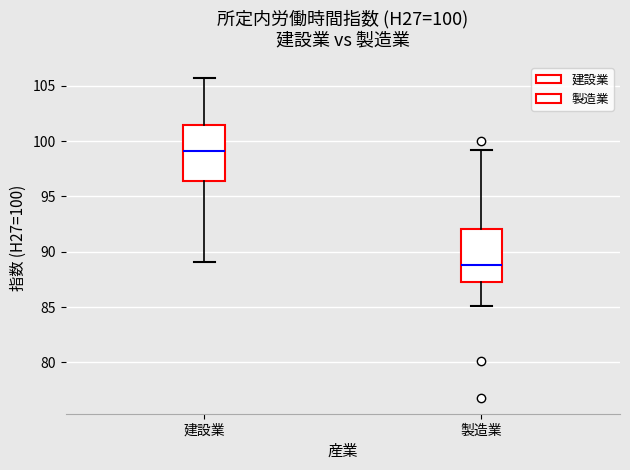

Which box's median line is the lowest?

製造業